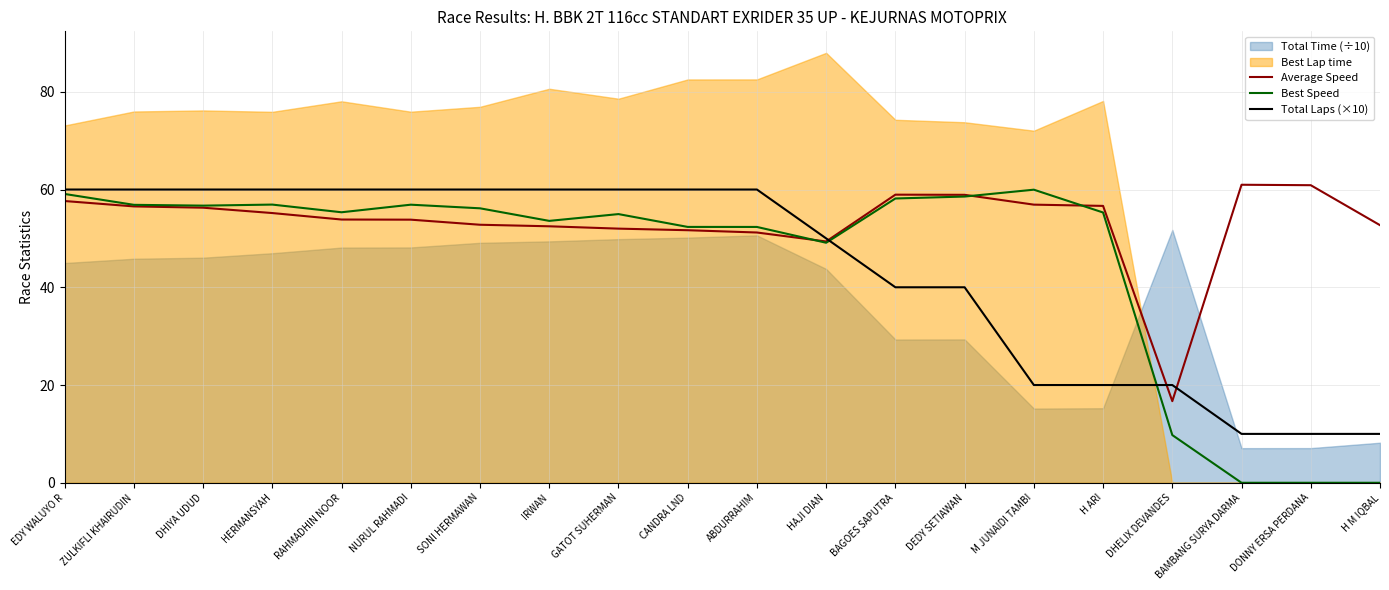

What is the value of the Average Speed point at the 11th from the left?

51.2